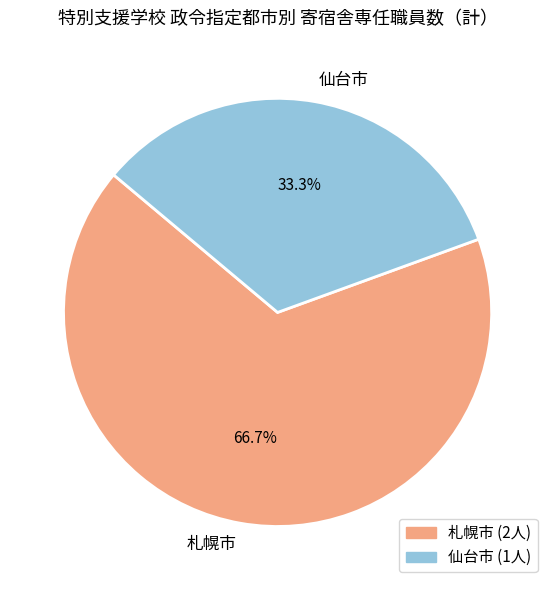

What is the smallest slice in the pie chart?

仙台市